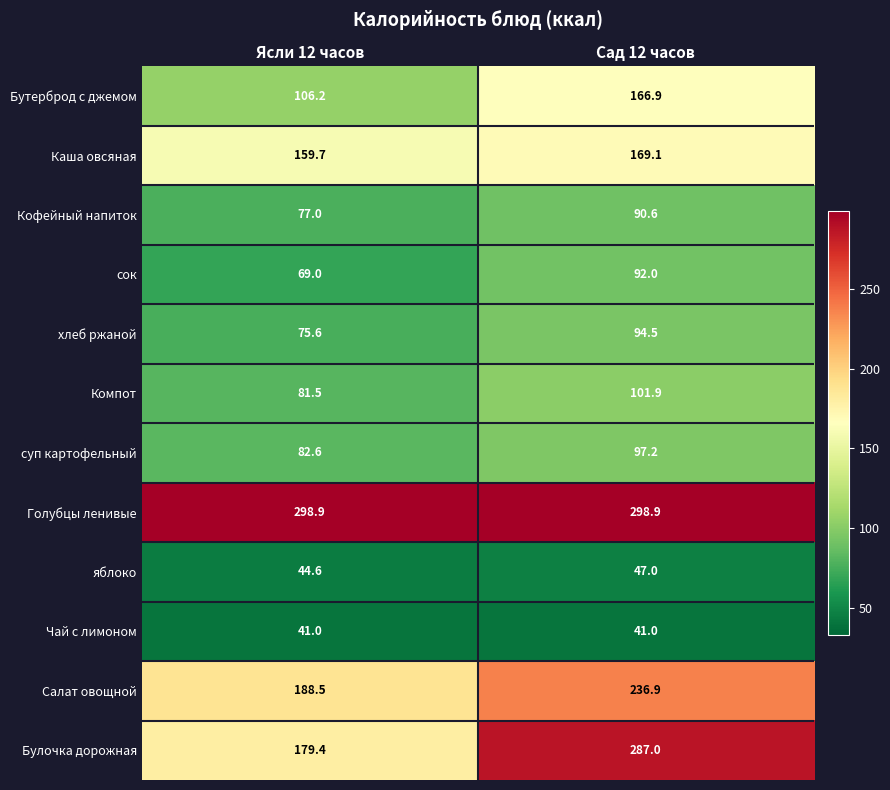

Where does the суп картофельный series first go above 97?

Сад 12 часов